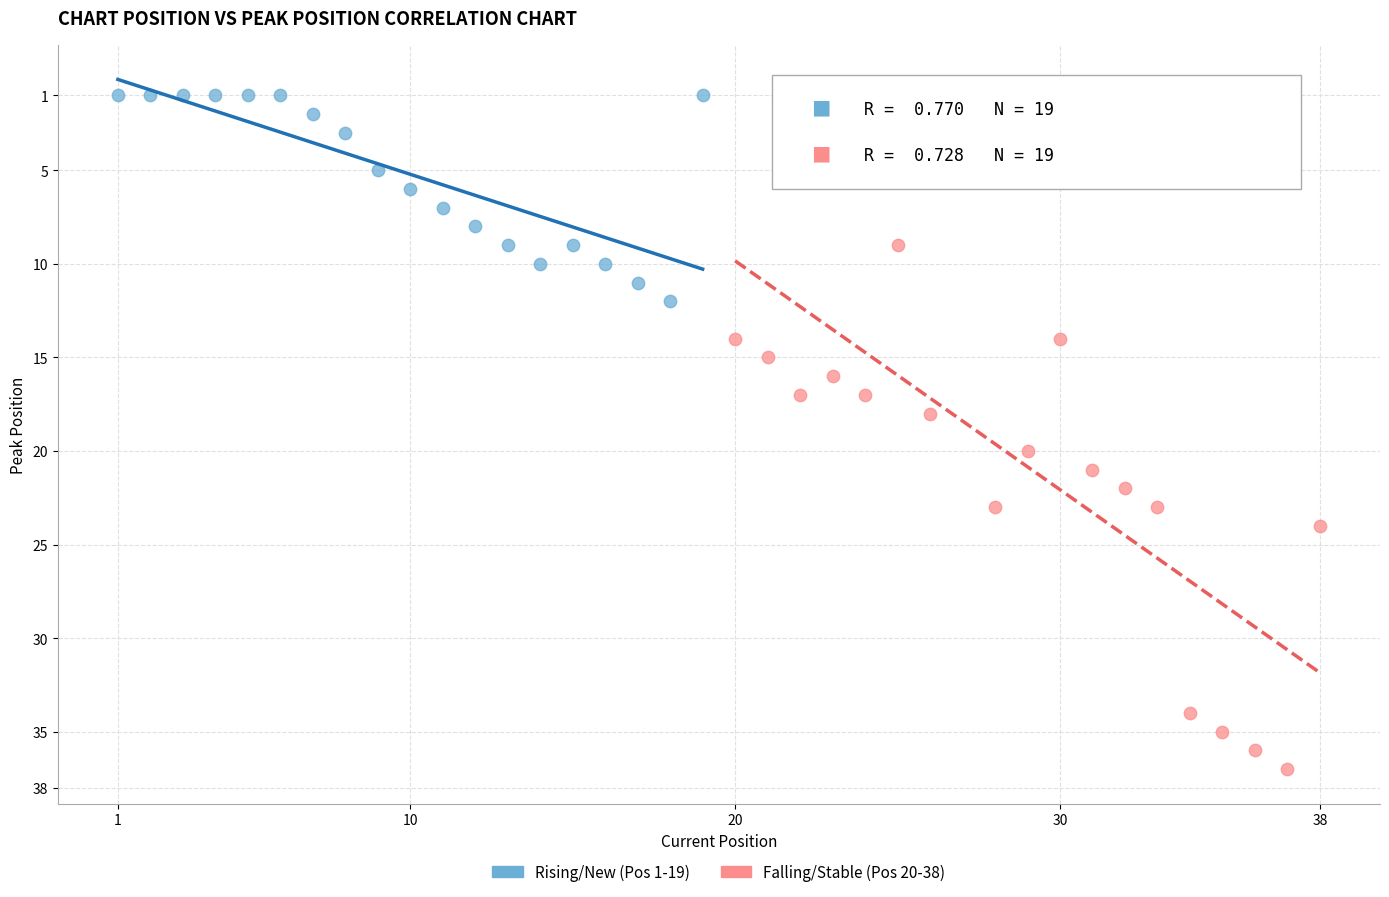

Which series has the largest Y range (max minus min)?

Falling/Stable (Pos 20-38)